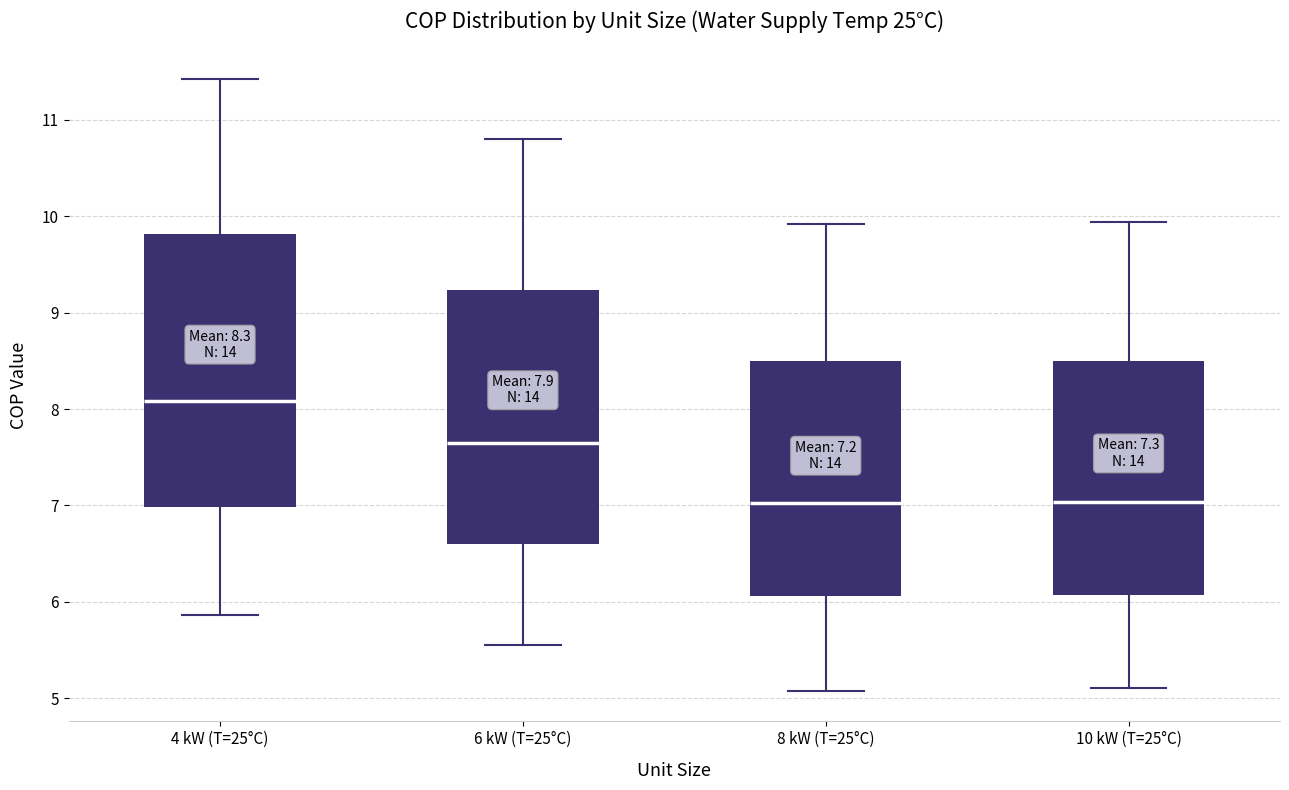

Which box is the tallest, from its lower edge to its upper edge?

4 kW (T=25°C)